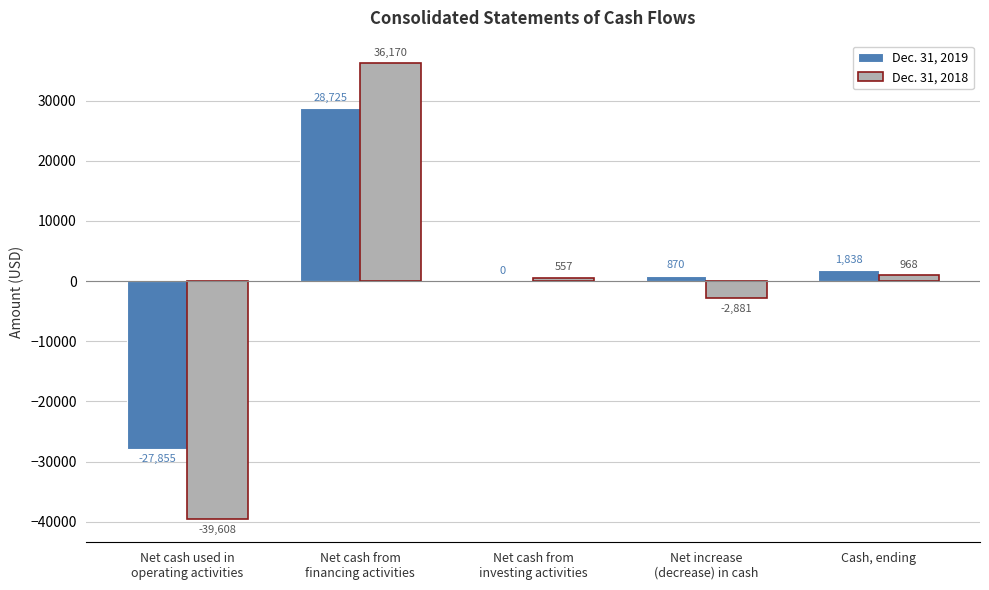

What is the sum of all Dec. 31, 2018 values?

-4794